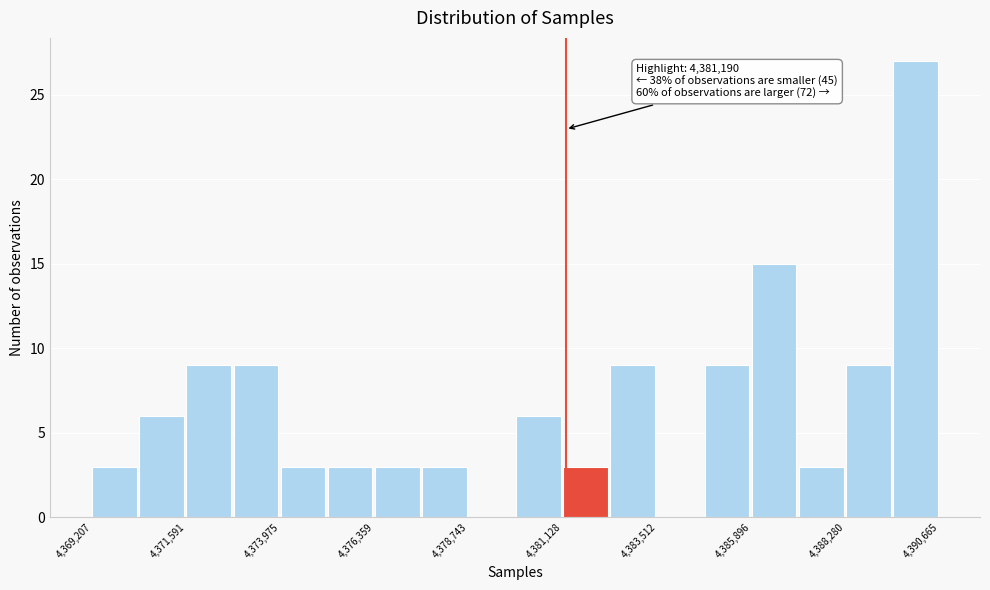

Read against the x-axis, roughly where is the centre of the tallest bar?

4390000